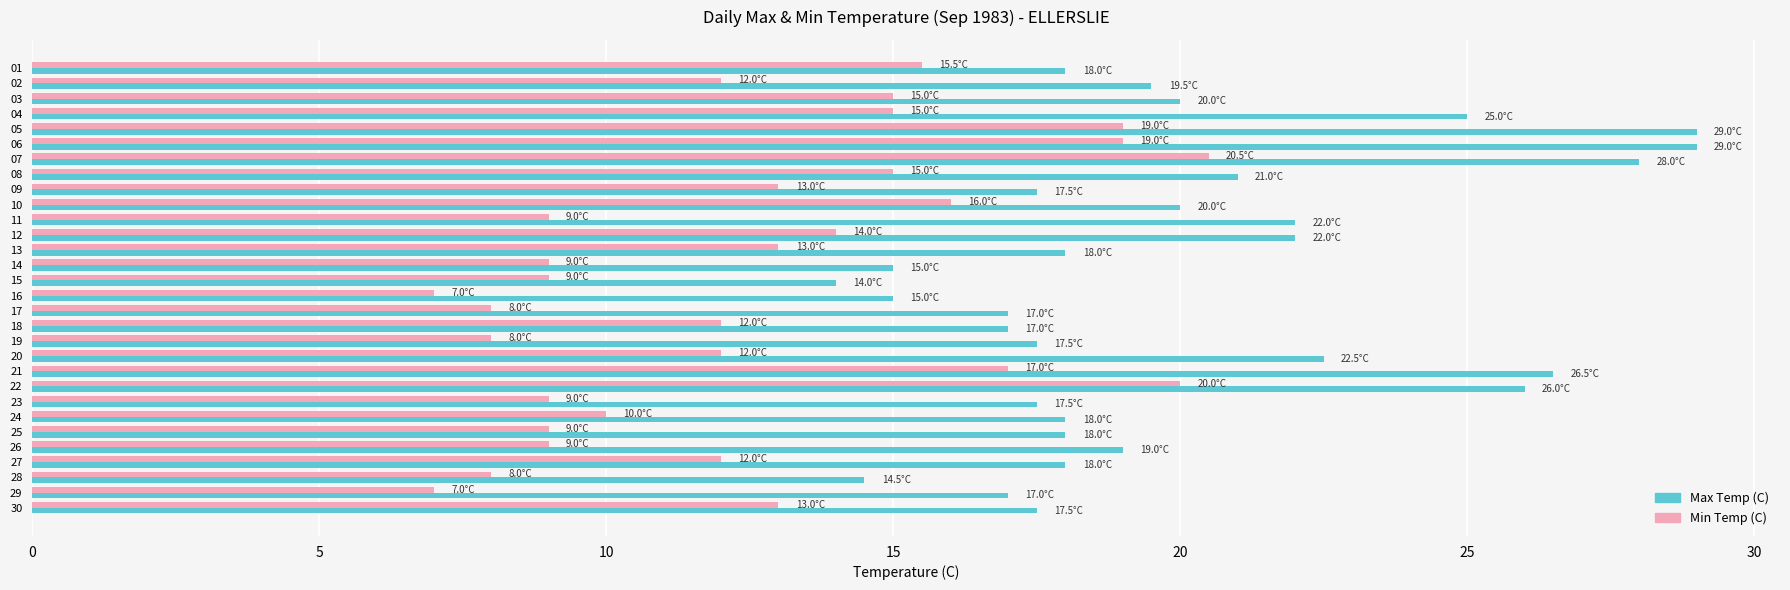

Between 17 and 26, which series saw the biggest shift?

Max Temp (C)